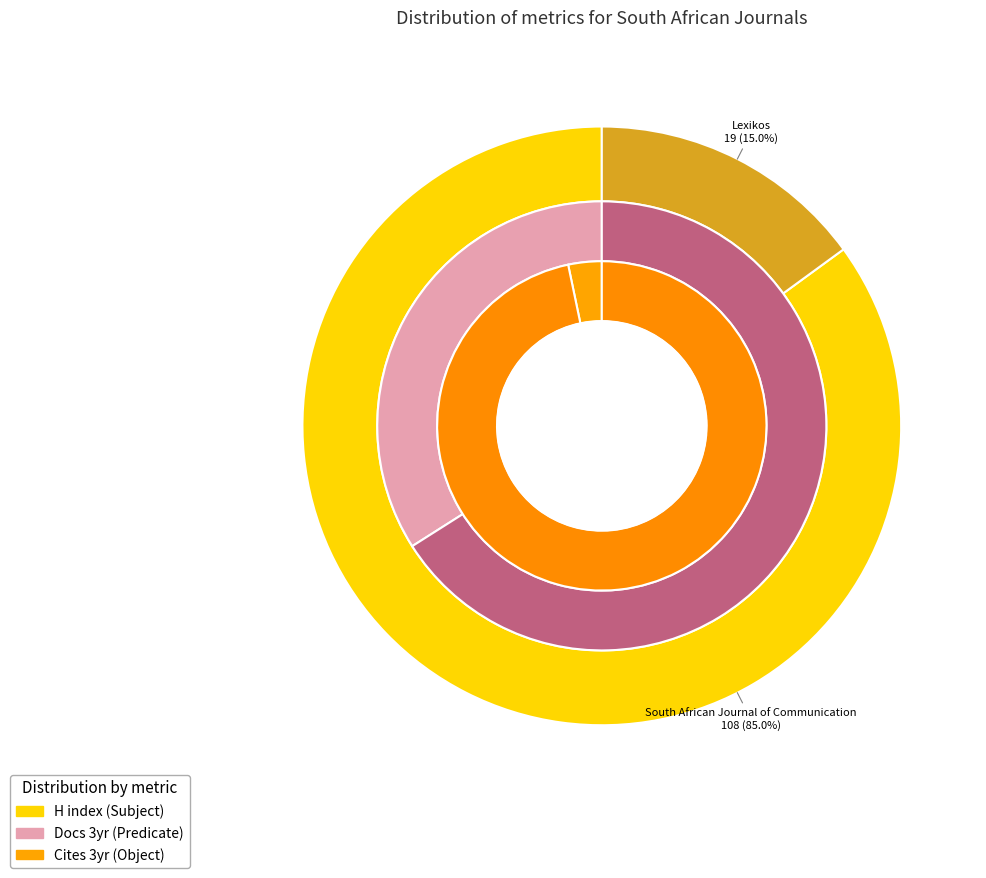

Combined, what portion of the pie is Lexikos and South African Journal of Communication?

100.0%